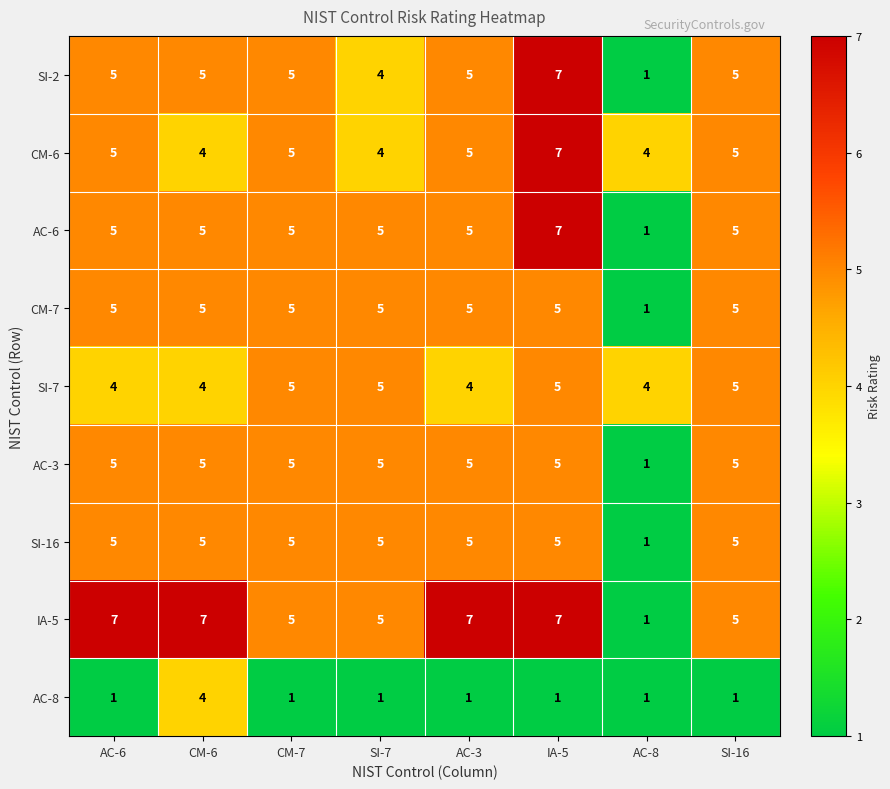

True or false: CM-6 has a value of 5 at AC-3.

True